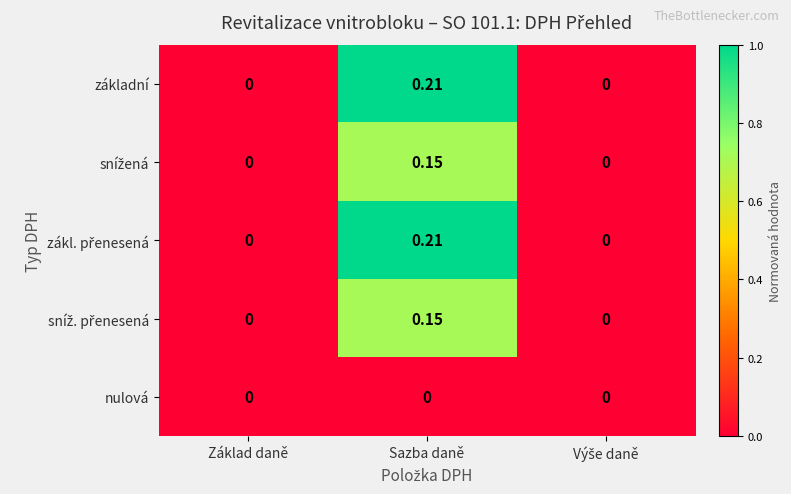

At which category is the sum across all series the highest?

Sazba daně